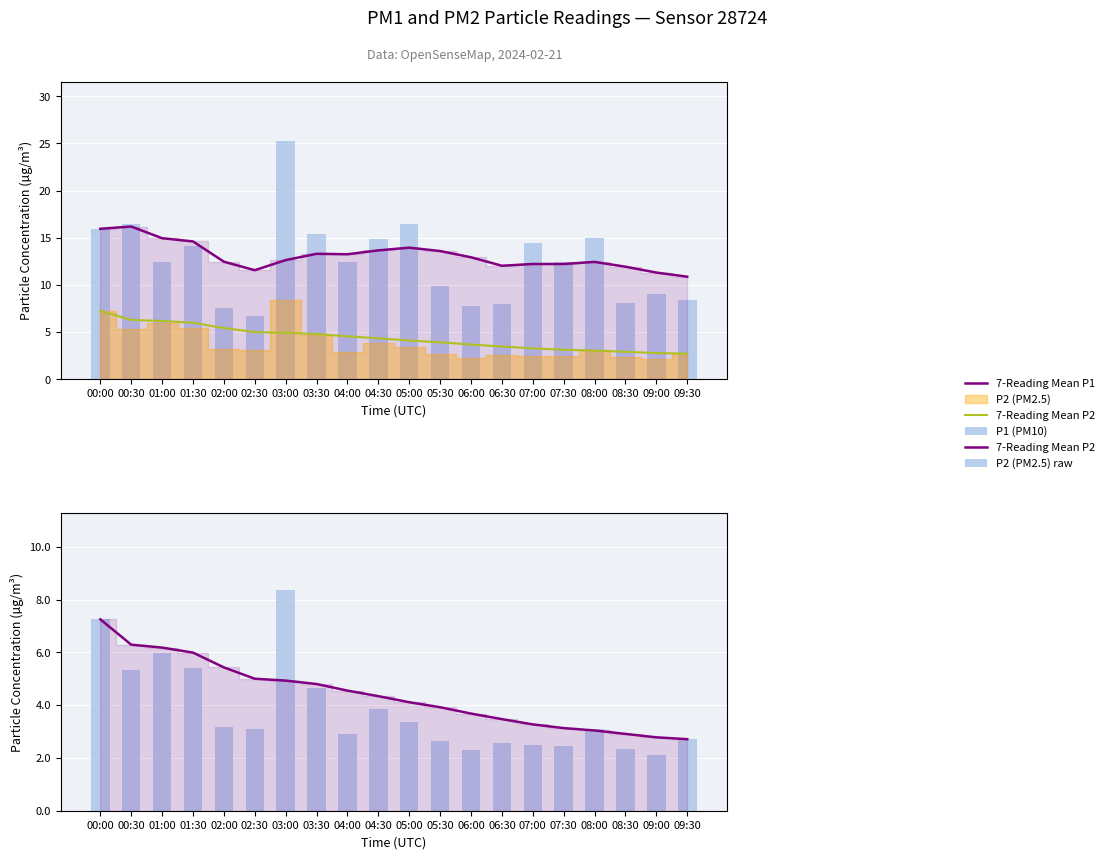

Which category has the lowest value in the 7-Reading Mean P2 series?

09:30